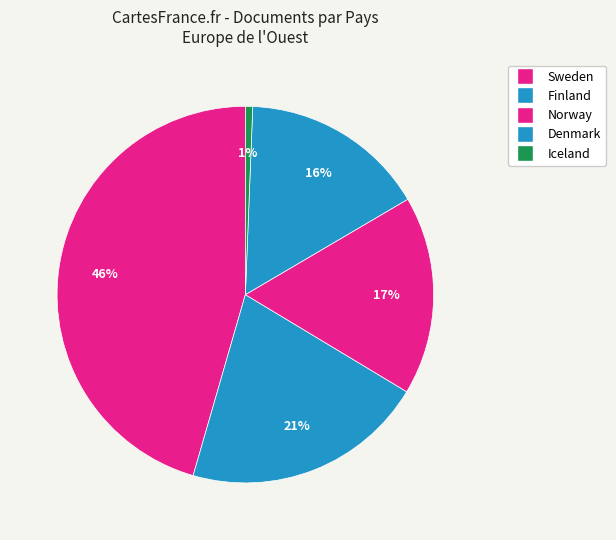

True or false: Finland accounts for 21% of the total.

True